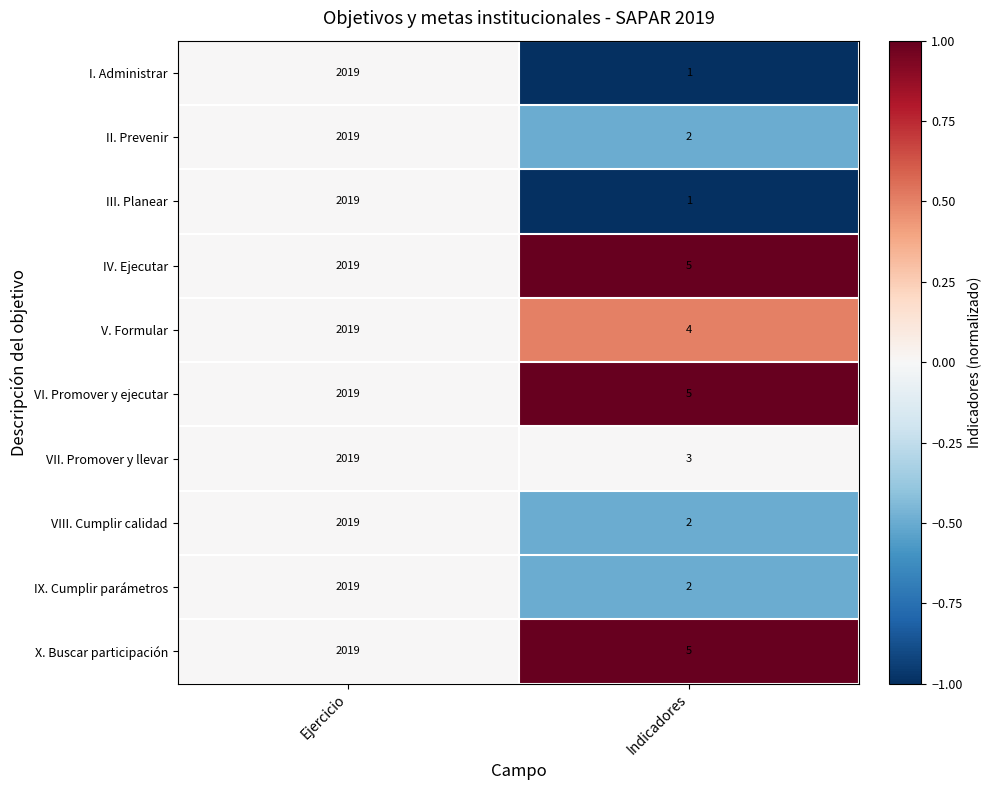

Rank the categories by X. Buscar participación value from highest to lowest.

Ejercicio, Indicadores